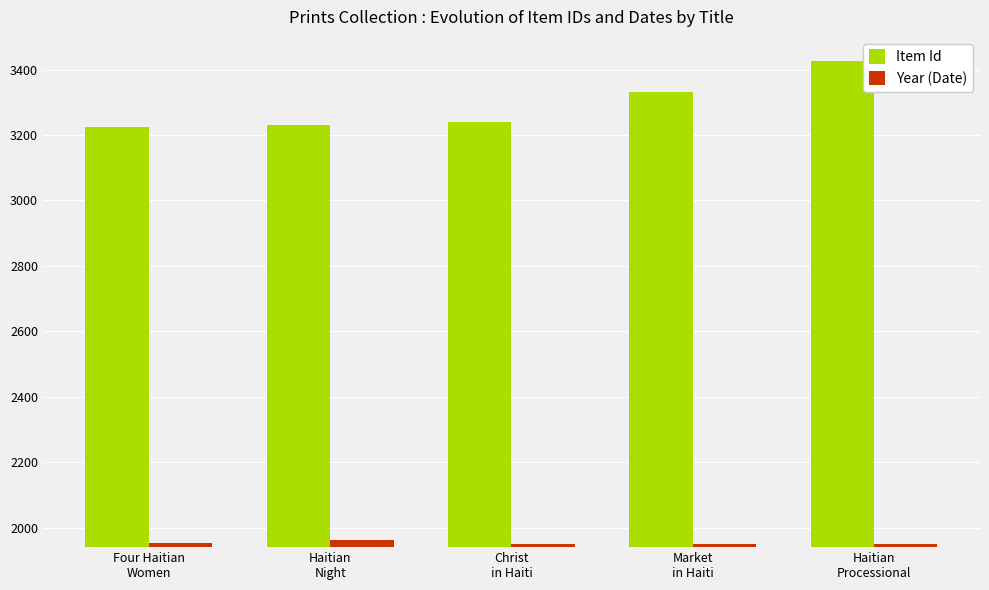

Which series has the largest range (max minus min)?

Item Id